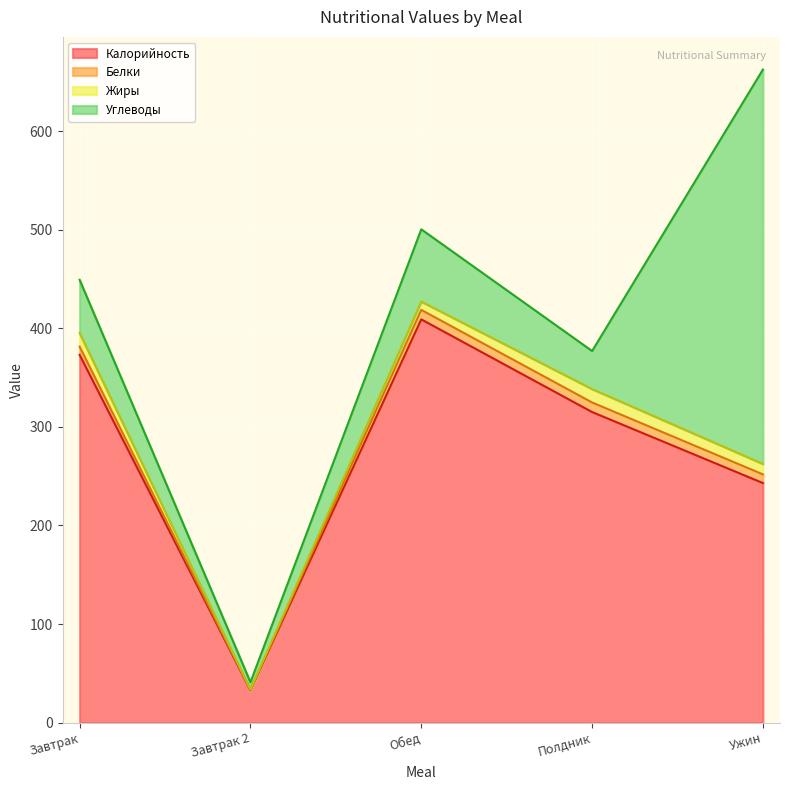

What is the approximate value of Калорийность at Полдник?

315.0